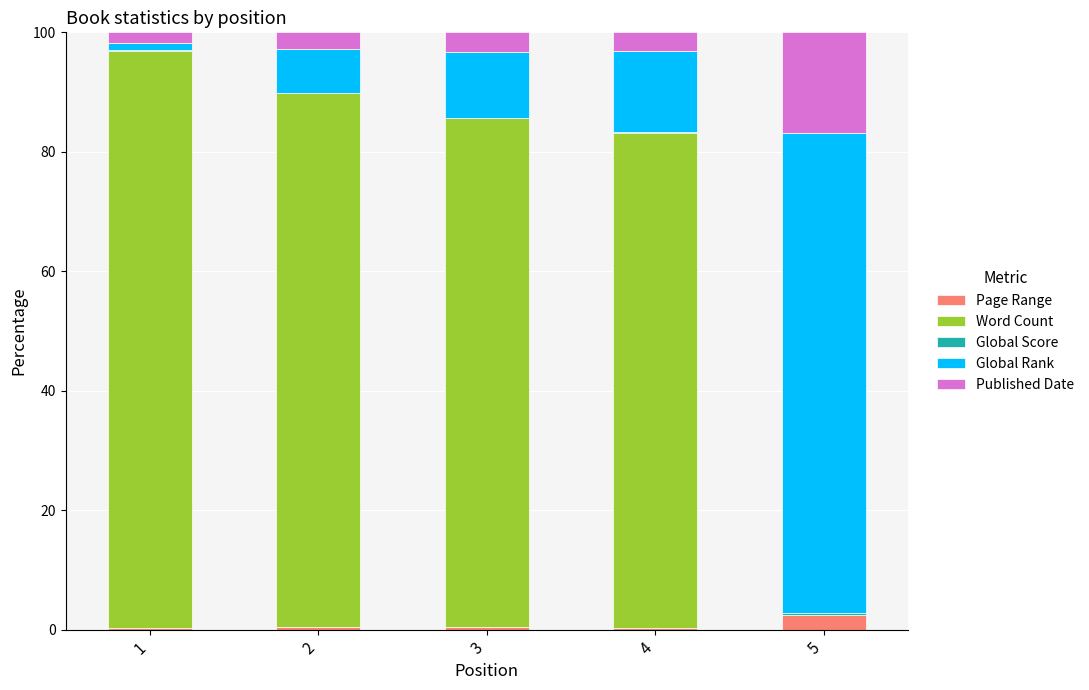

What is the total value across all series at 5?

100.0